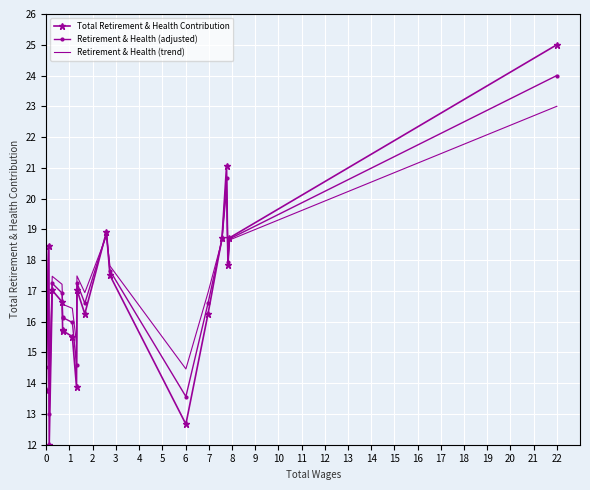

What is the maximum value shown in the chart?

25.0